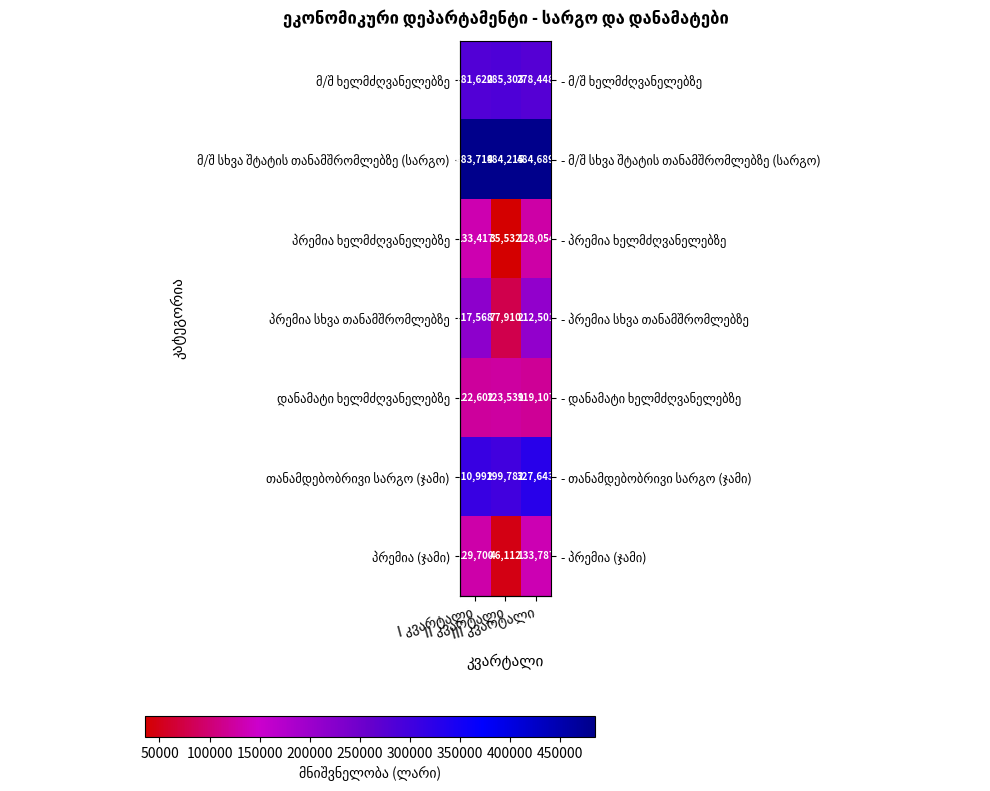

Which category has the lowest value in the დანამატი ხელმძღვანელებზე series?

III კვარტალი